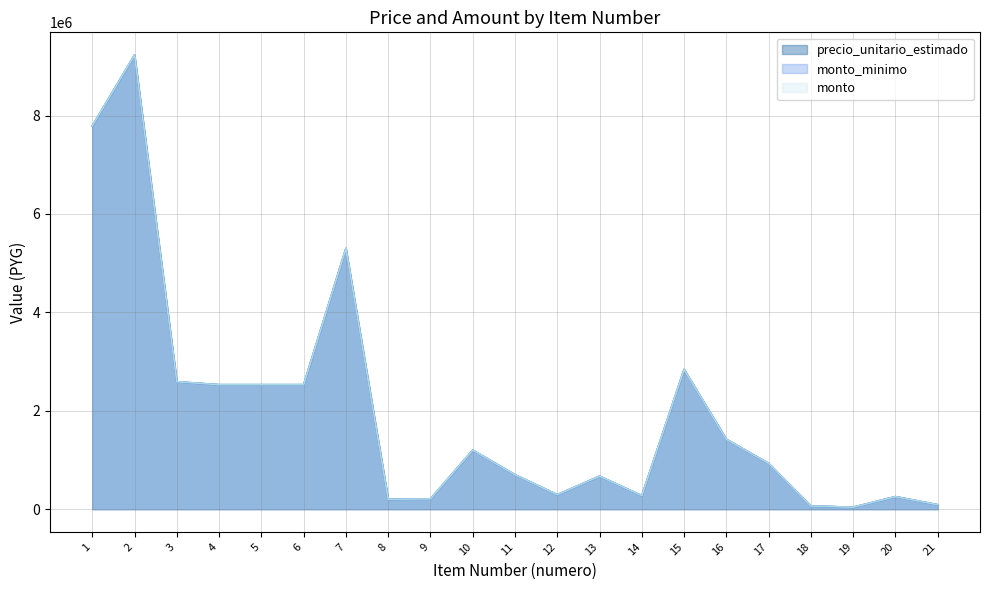

Does the chart have visible grid lines?

Yes